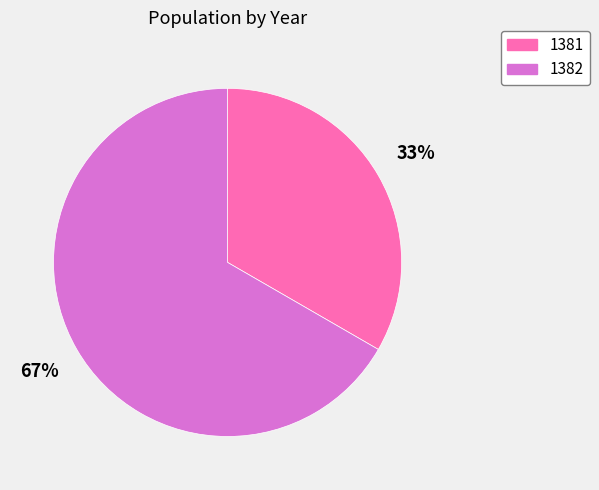

To the nearest percent, what is the combined percentage of 1382 and 1381?

100%